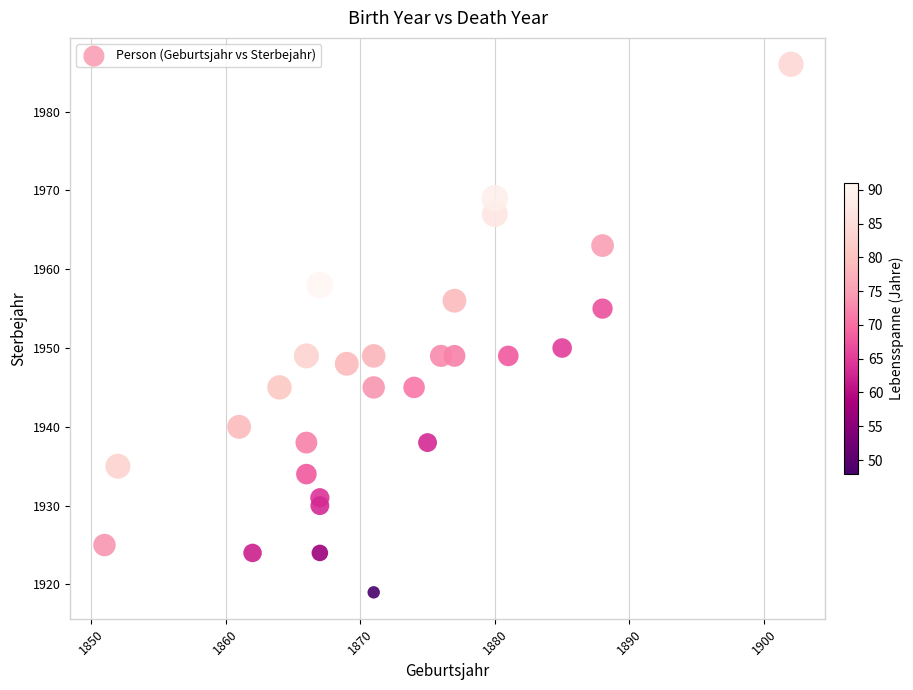

What Y value in the scatter plot is closest to 1952?

1950